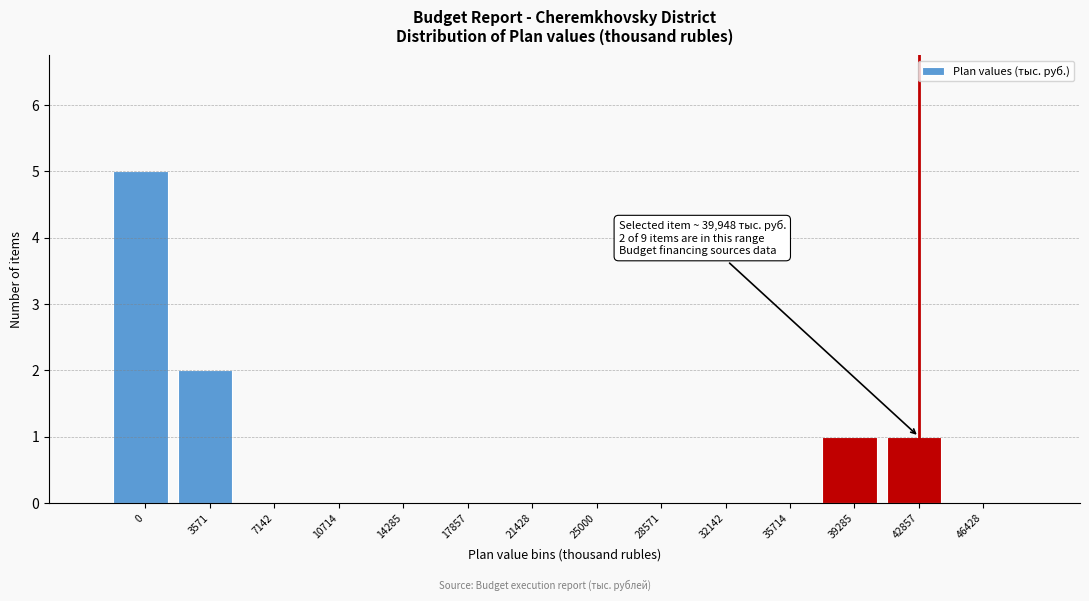

Reading left to right, transcribe all the data shown in this chart.

0=5	3571=2	7142=0	10714=0	14285=0	17857=0	21428=0	25000=0	28571=0	32142=0	35714=0	39285=1	42857=1	46428=0